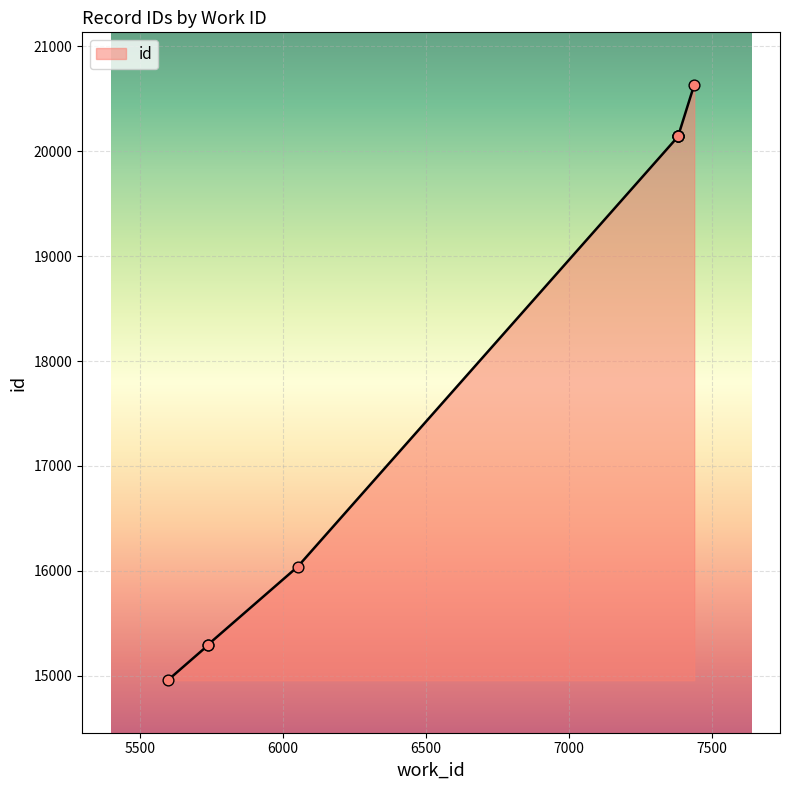

Which has a higher value, 7382 or 7382?

7382